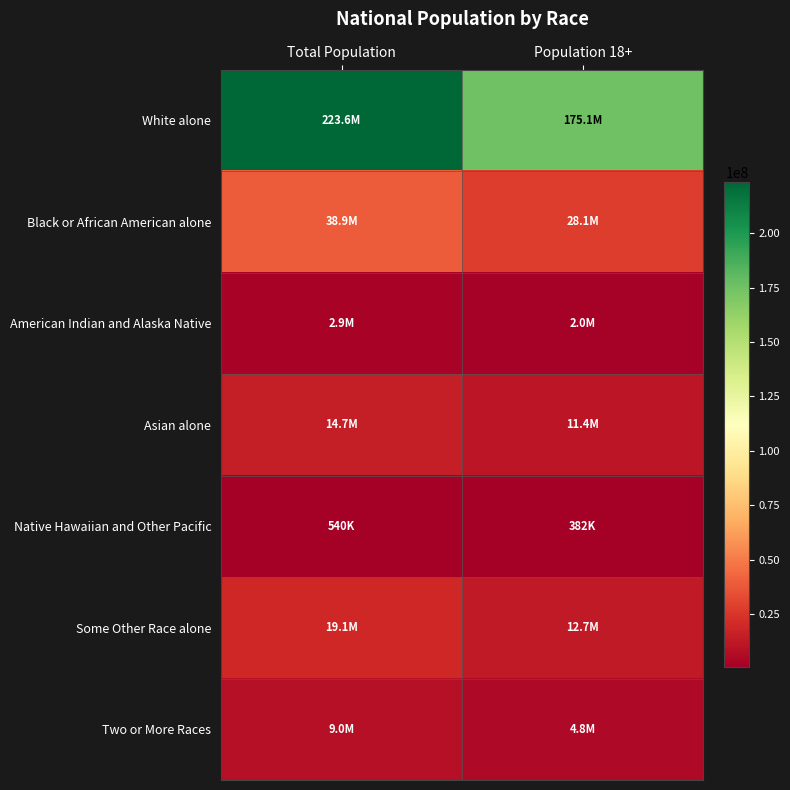

Count the number of categories in the chart.

2